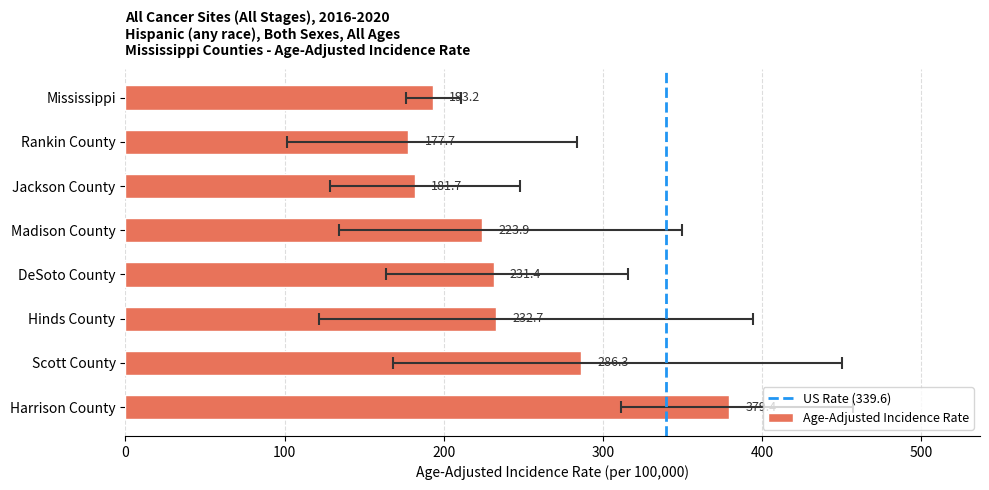

Are the bars grouped side by side (vs. stacked)?

No